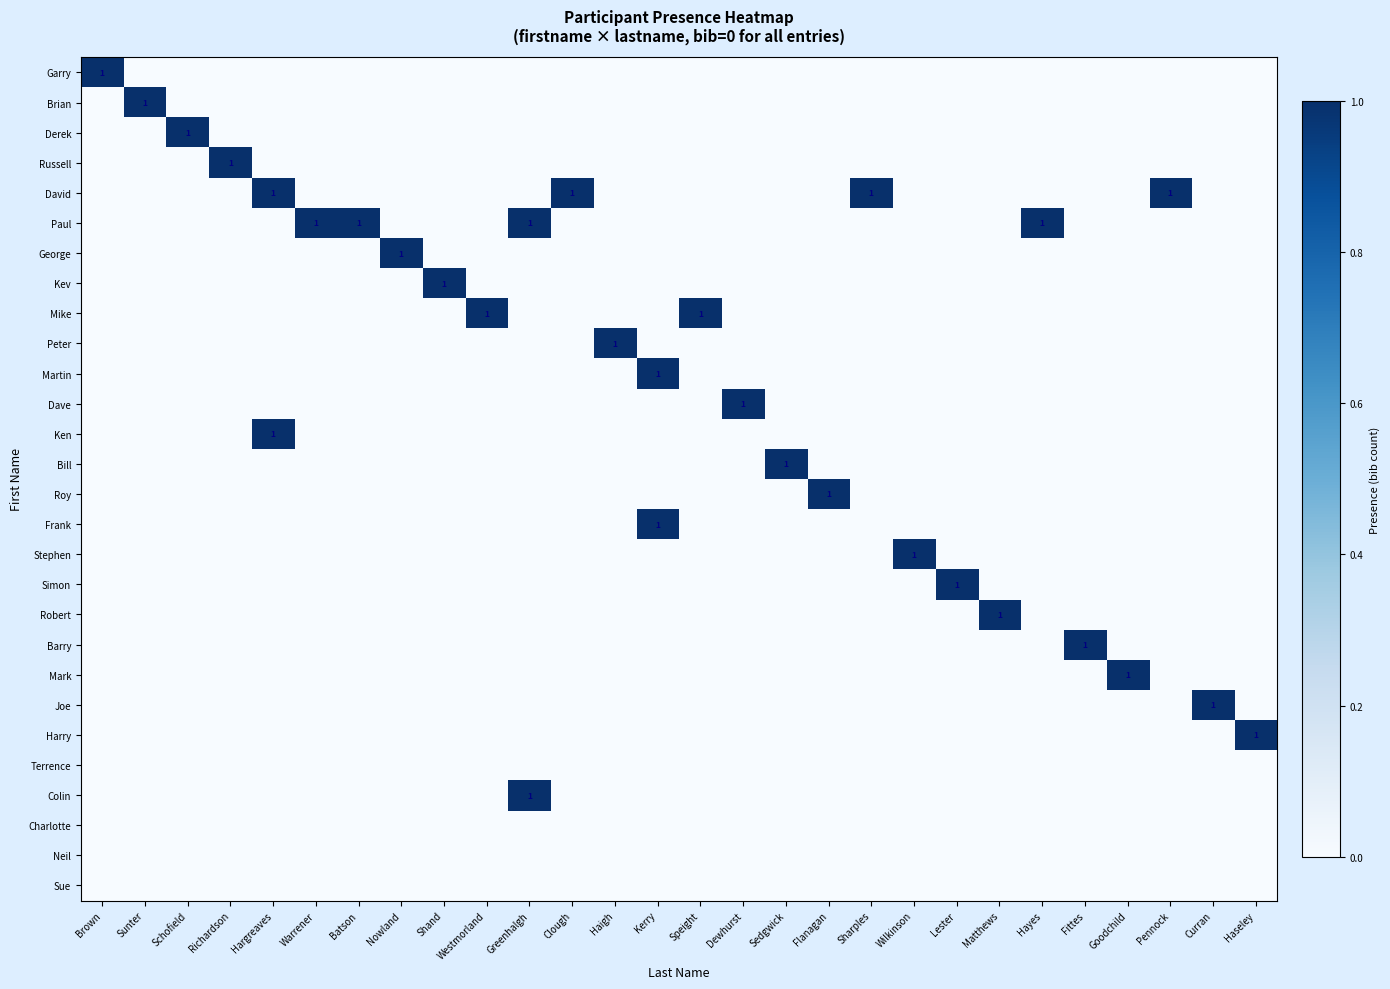

List the series in order of their peak value, lowest first.

Terrence, Charlotte, Neil, Sue, Garry, Brian, Derek, Russell, David, Paul, George, Kev, Mike, Peter, Martin, Dave, Ken, Bill, Roy, Frank, Stephen, Simon, Robert, Barry, Mark, Joe, Harry, Colin